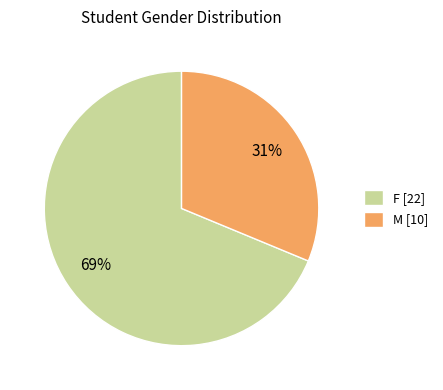

Count the number of slices in the pie.

2